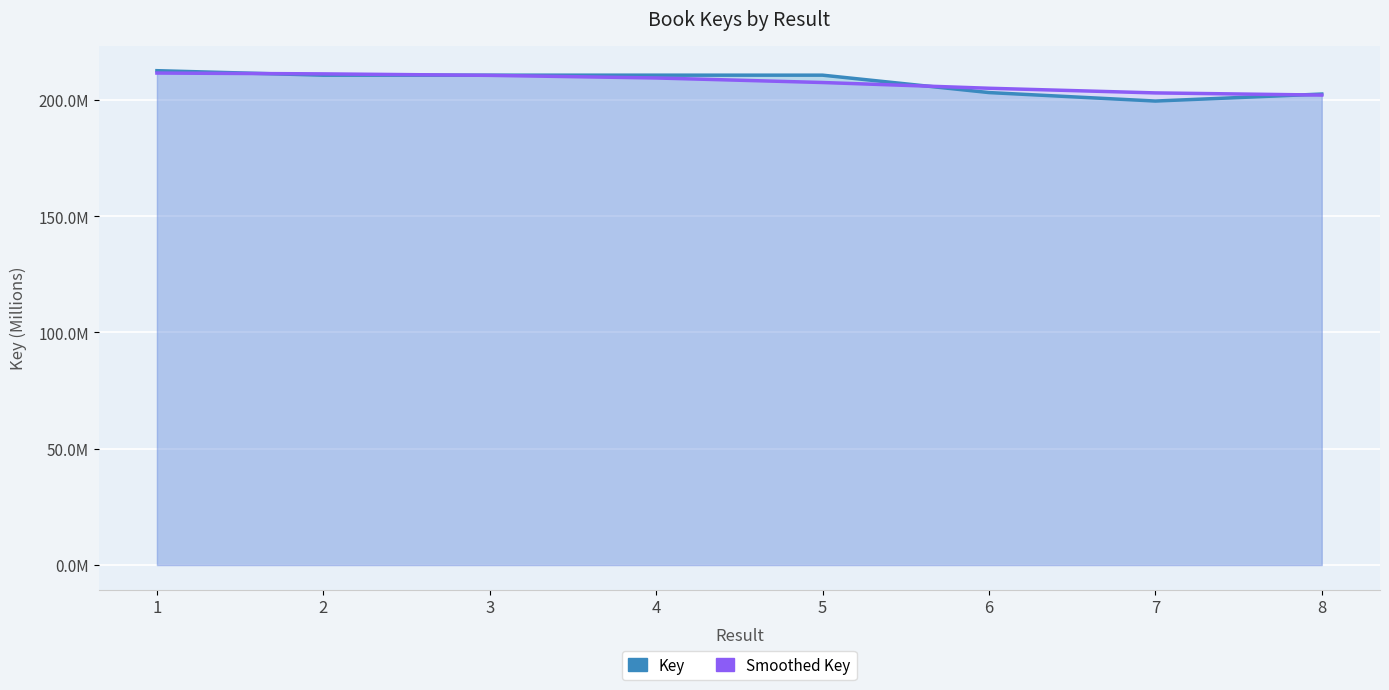

What is the spread (max minus min) of values at 5?

3.2